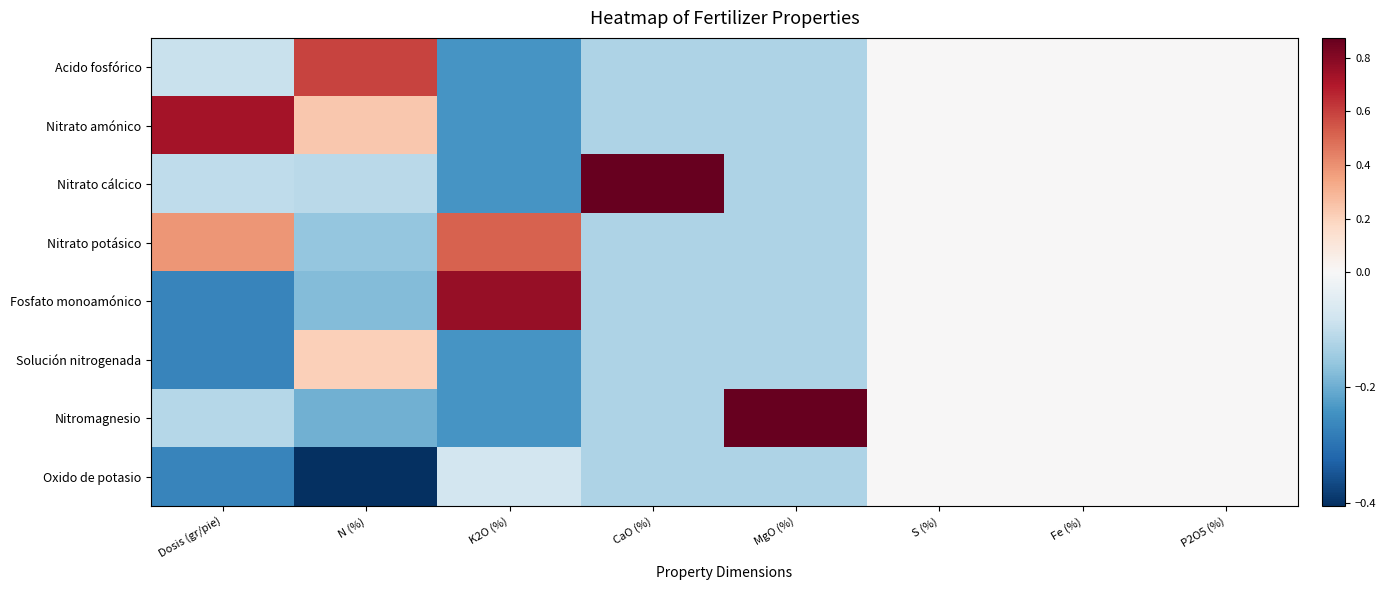

Reading left to right, list all the values displayed in this chart.

Acido fosfórico: Dosis (gr/pie)=-0.1	N (%)=0.6	K2O (%)=-0.2	CaO (%)=-0.1	MgO (%)=-0.1	S (%)=0.0	Fe (%)=0.0	P2O5 (%)=0.0
Nitrato amónico: Dosis (gr/pie)=0.7	N (%)=0.2	K2O (%)=-0.2	CaO (%)=-0.1	MgO (%)=-0.1	S (%)=0.0	Fe (%)=0.0	P2O5 (%)=0.0
Nitrato cálcico: Dosis (gr/pie)=-0.1	N (%)=-0.1	K2O (%)=-0.2	CaO (%)=0.9	MgO (%)=-0.1	S (%)=0.0	Fe (%)=0.0	P2O5 (%)=0.0
Nitrato potásico: Dosis (gr/pie)=0.4	N (%)=-0.2	K2O (%)=0.5	CaO (%)=-0.1	MgO (%)=-0.1	S (%)=0.0	Fe (%)=0.0	P2O5 (%)=0.0
Fosfato monoamónico: Dosis (gr/pie)=-0.3	N (%)=-0.2	K2O (%)=0.8	CaO (%)=-0.1	MgO (%)=-0.1	S (%)=0.0	Fe (%)=0.0	P2O5 (%)=0.0
Solución nitrogenada: Dosis (gr/pie)=-0.3	N (%)=0.2	K2O (%)=-0.2	CaO (%)=-0.1	MgO (%)=-0.1	S (%)=0.0	Fe (%)=0.0	P2O5 (%)=0.0
Nitromagnesio: Dosis (gr/pie)=-0.1	N (%)=-0.2	K2O (%)=-0.2	CaO (%)=-0.1	MgO (%)=0.9	S (%)=0.0	Fe (%)=0.0	P2O5 (%)=0.0
Oxido de potasio: Dosis (gr/pie)=-0.3	N (%)=-0.4	K2O (%)=-0.1	CaO (%)=-0.1	MgO (%)=-0.1	S (%)=0.0	Fe (%)=0.0	P2O5 (%)=0.0